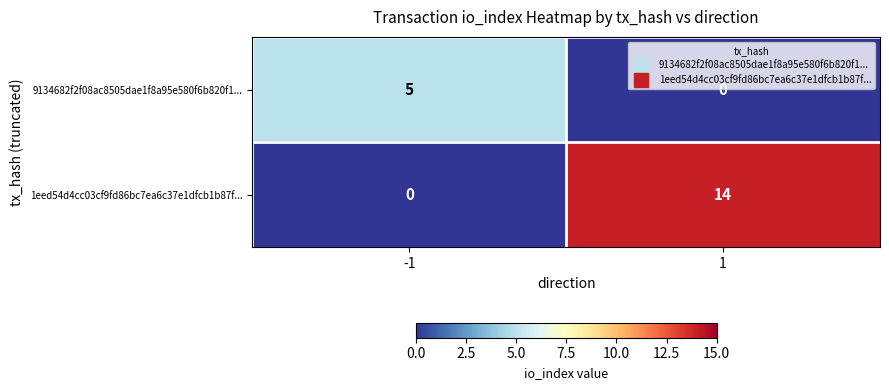

The value of 1eed54d4cc03cf9fd86bc7ea6c37e1dfcb1b87f... at -1 is 9. True or false?

False